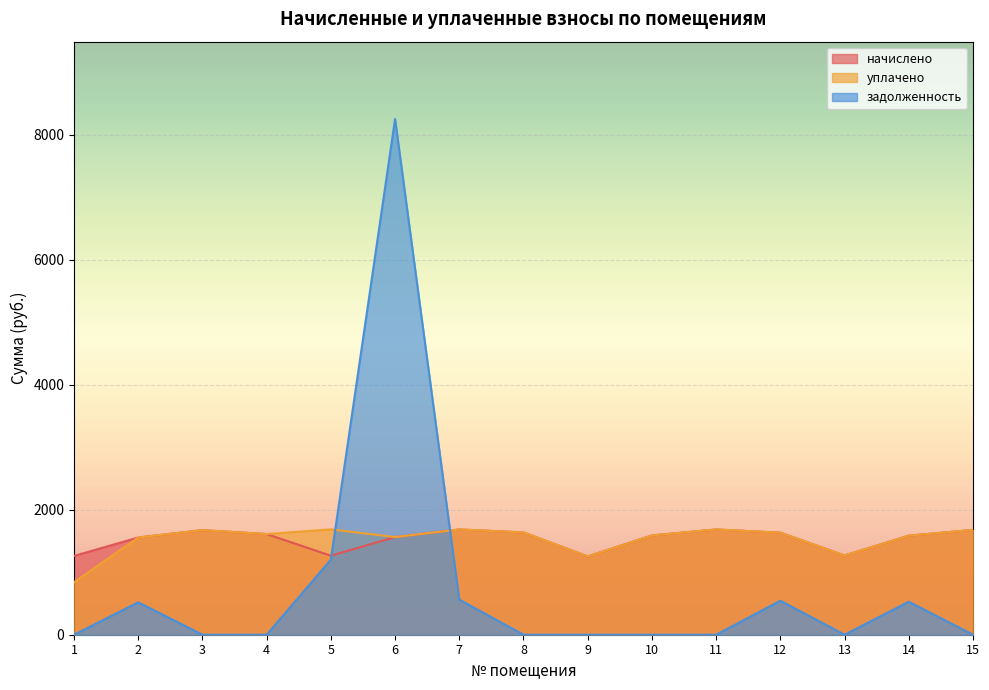

At how many categories does at least one series exceed 4472?

1